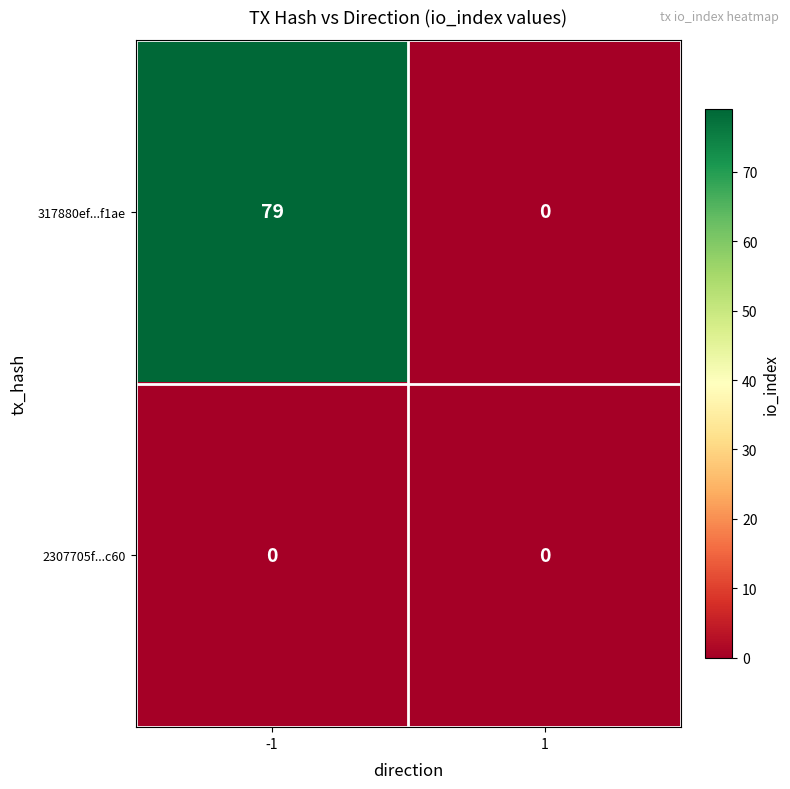

At how many categories does at least one series exceed 24?

1